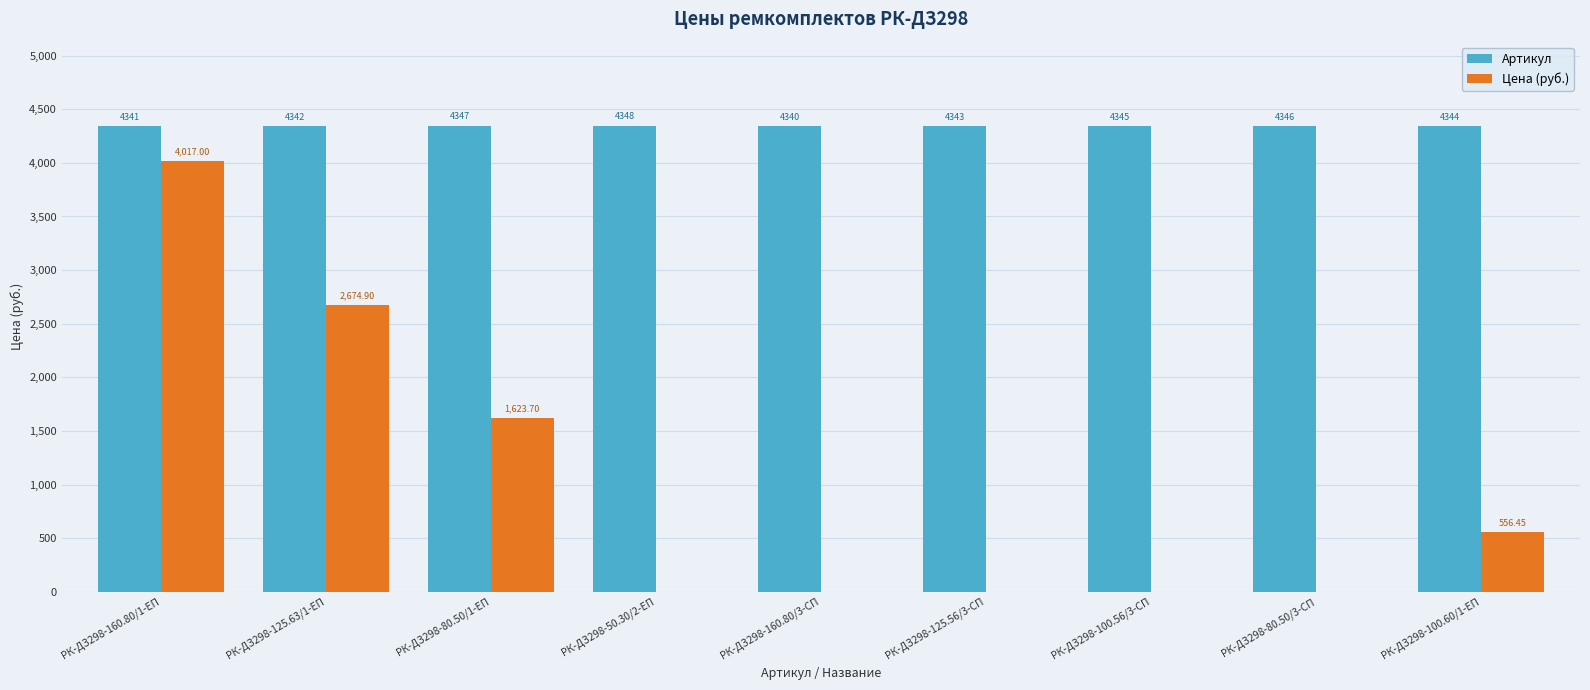

Where does the Артикул series first go above 4344?

РК-ДЗ298-80.50/1-ЕП